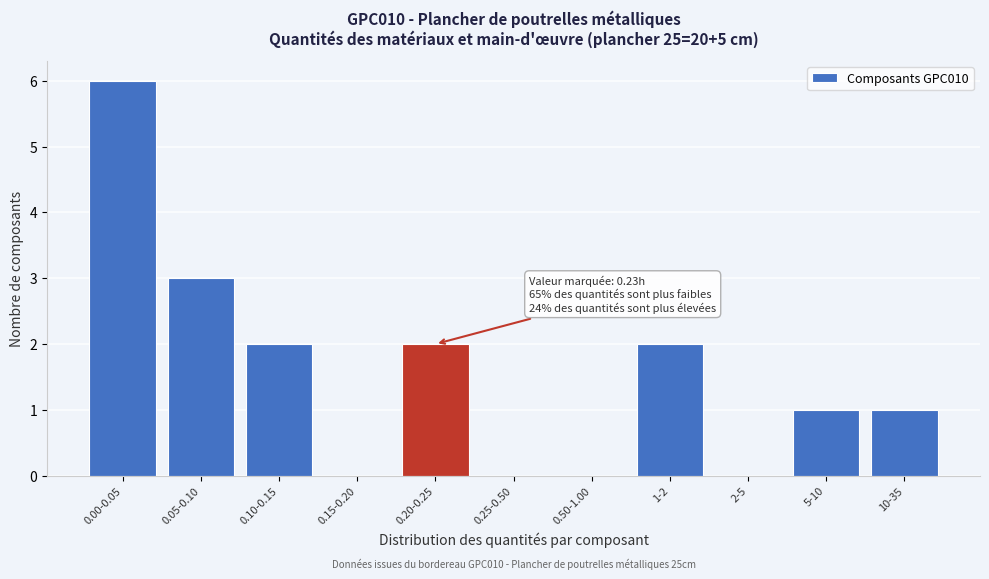

Reading left to right, extract all data points from this chart.

0.00-0.05=6	0.05-0.10=3	0.10-0.15=2	0.15-0.20=0	0.20-0.25=2	0.25-0.50=0	0.50-1.00=0	1-2=2	2-5=0	5-10=1	10-35=1